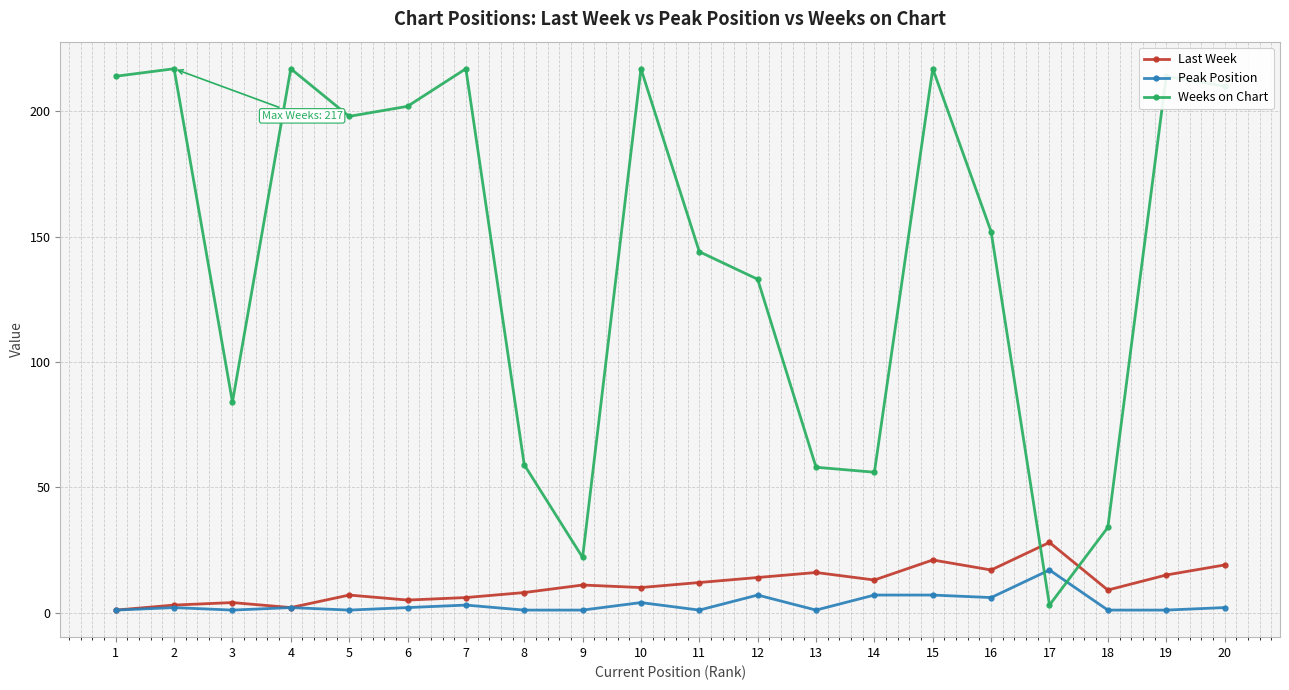

At which category is the sum across all series the highest?

15